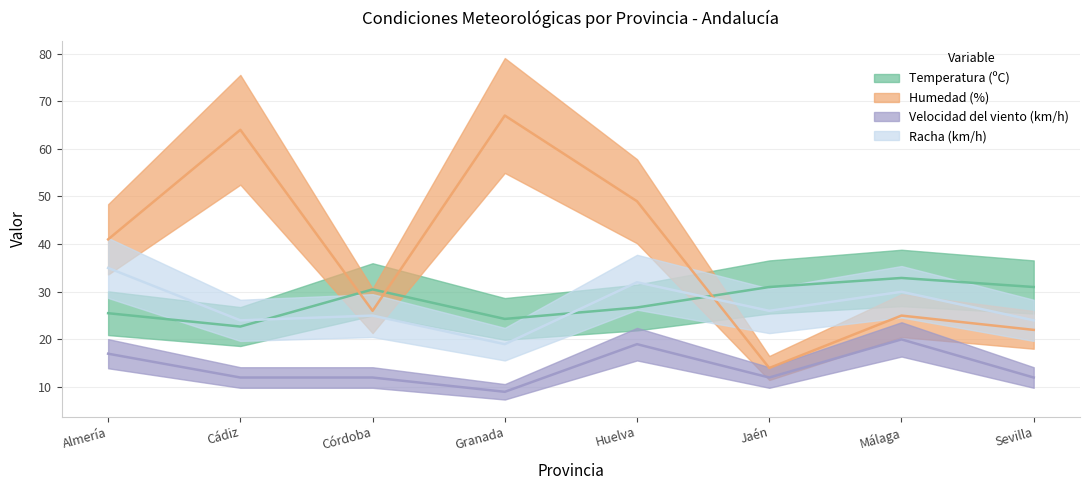

Reading left to right, list all the values displayed in this chart.

Temperatura (ºC): Almería=25.5	Cádiz=22.7	Córdoba=30.5	Granada=24.3	Huelva=26.7	Jaén=31.0	Málaga=32.9	Sevilla=31.0
Humedad (%): Almería=41.0	Cádiz=64.0	Córdoba=26.0	Granada=67.0	Huelva=49.0	Jaén=14.0	Málaga=25.0	Sevilla=22.0
Velocidad del viento (km/h): Almería=17.0	Cádiz=12.0	Córdoba=12.0	Granada=9.0	Huelva=19.0	Jaén=12.0	Málaga=20.0	Sevilla=12.0
Racha (km/h): Almería=35.0	Cádiz=24.0	Córdoba=25.0	Granada=19.0	Huelva=32.0	Jaén=26.0	Málaga=30.0	Sevilla=24.0